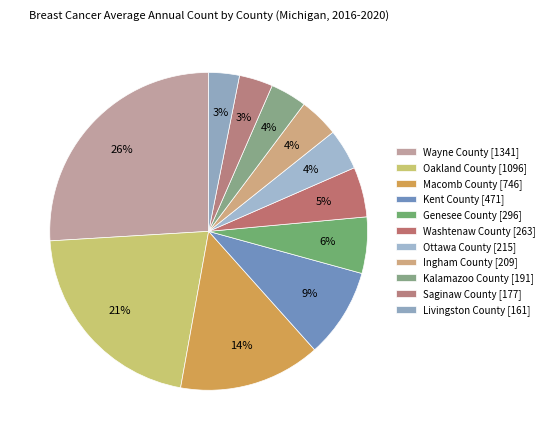

How many slices are in this pie chart?

11